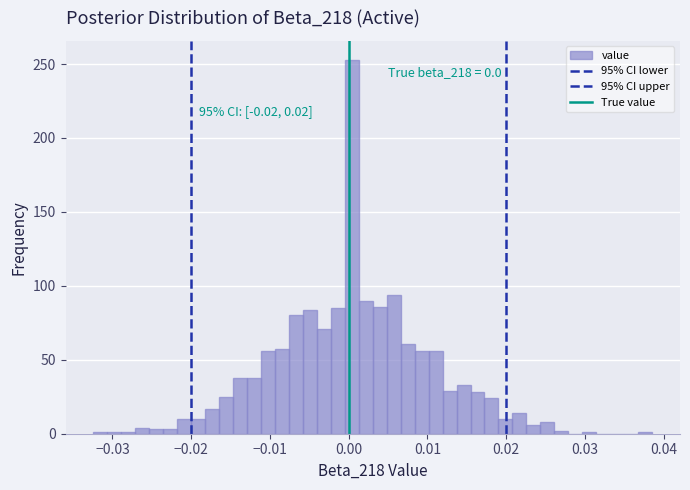

Read against the x-axis, roughly where is the centre of the tallest bar?

0.000